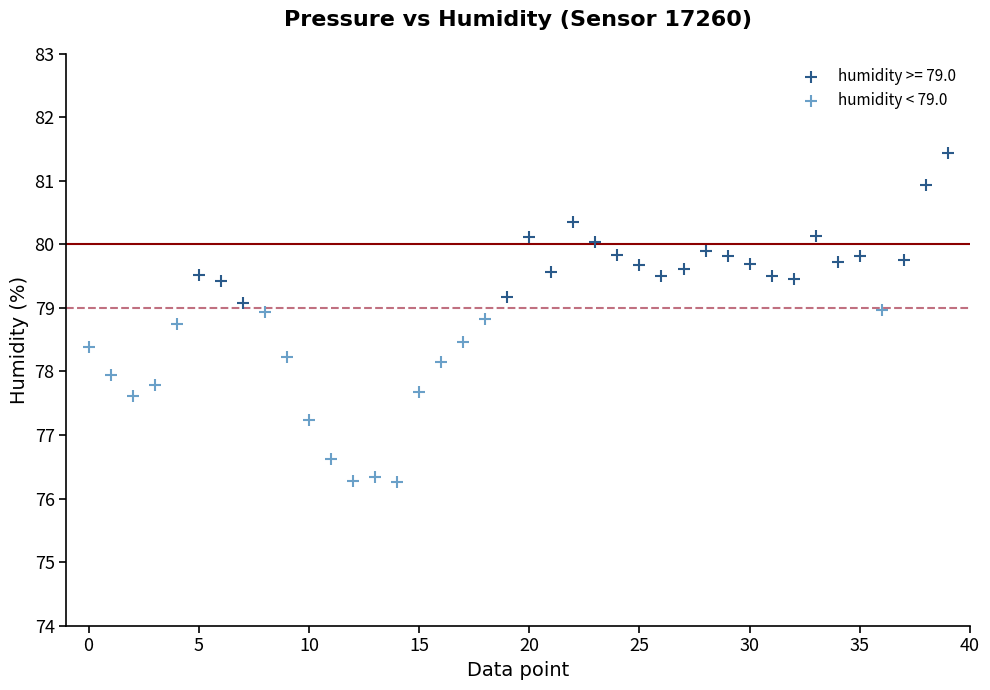

Which series has the widest spread of Y values?

humidity < 79.0